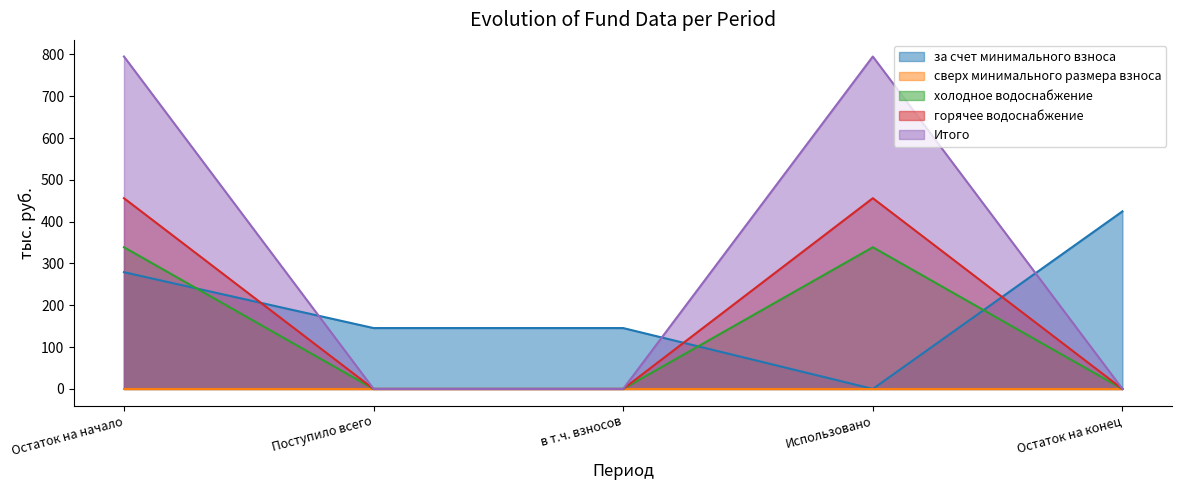

How many intersections are there between холодное водоснабжение and за счет минимального взноса?

3